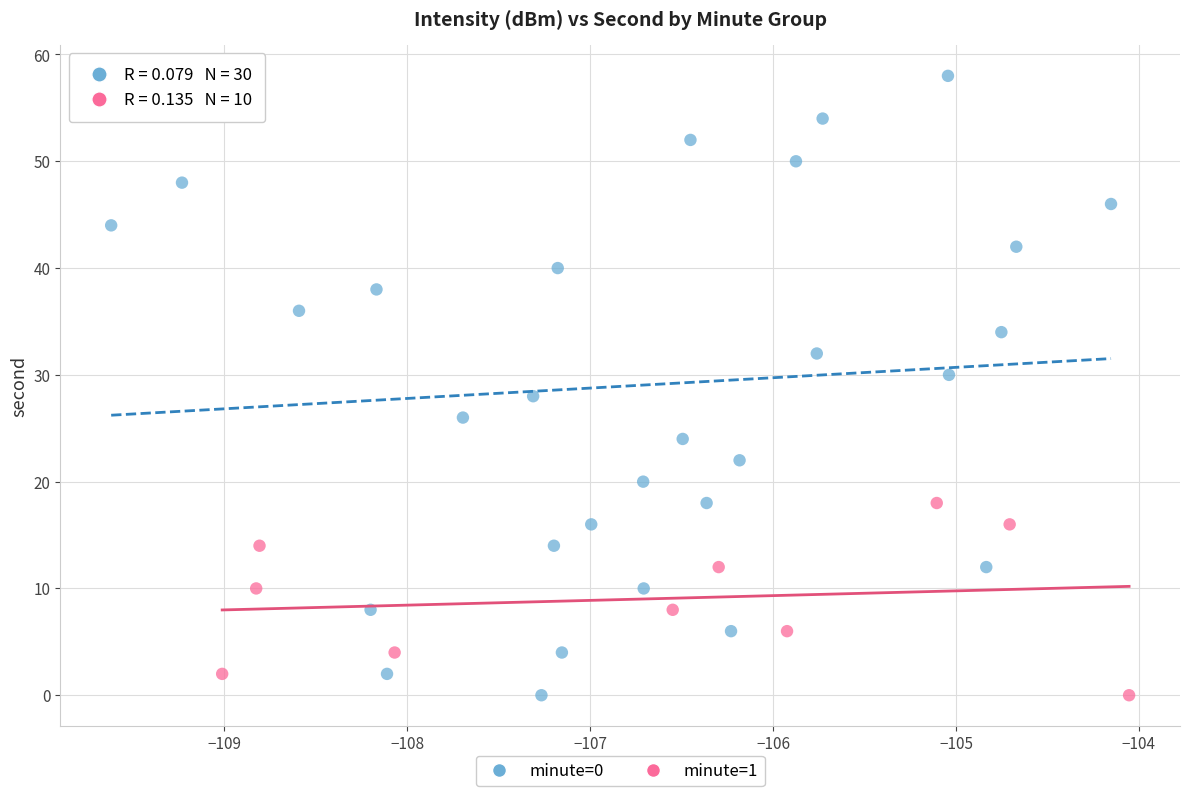

Which series has the widest spread of Y values?

minute=0